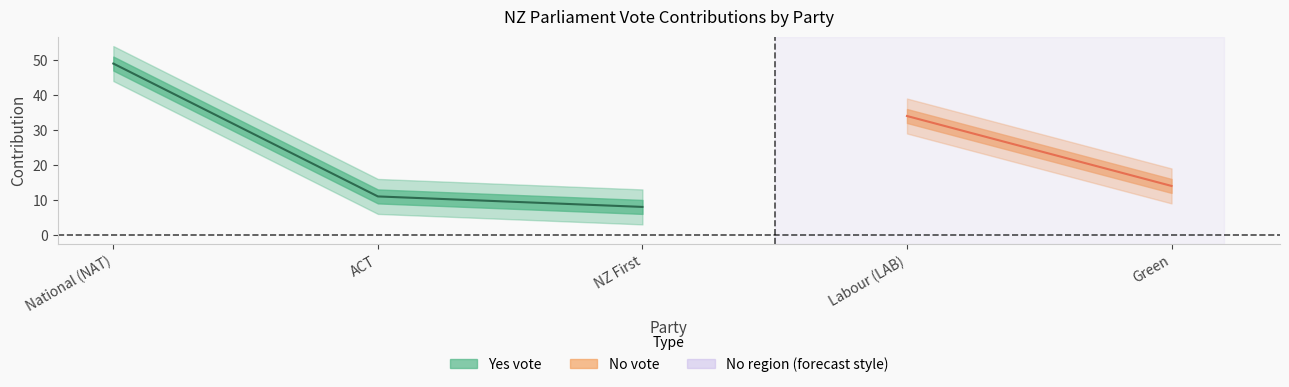

What is the average value?

23